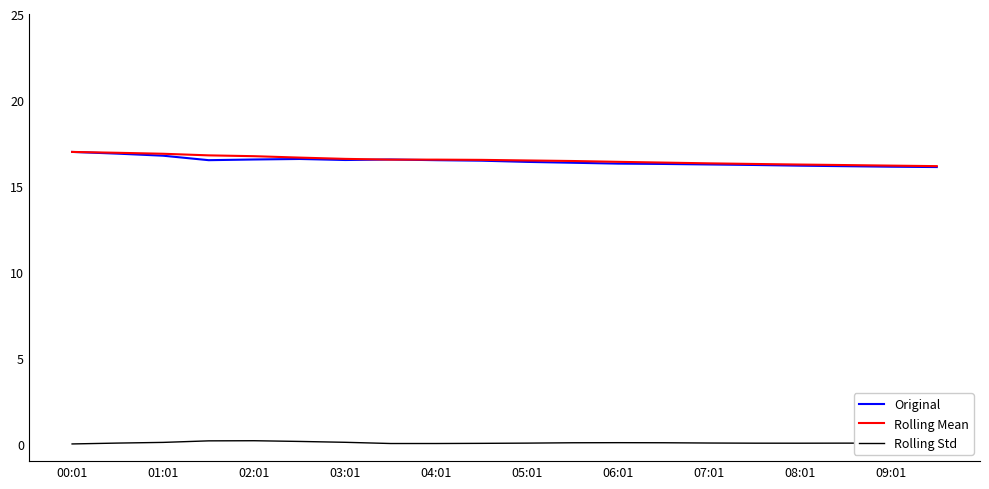

What is the maximum value shown in the chart?

17.0